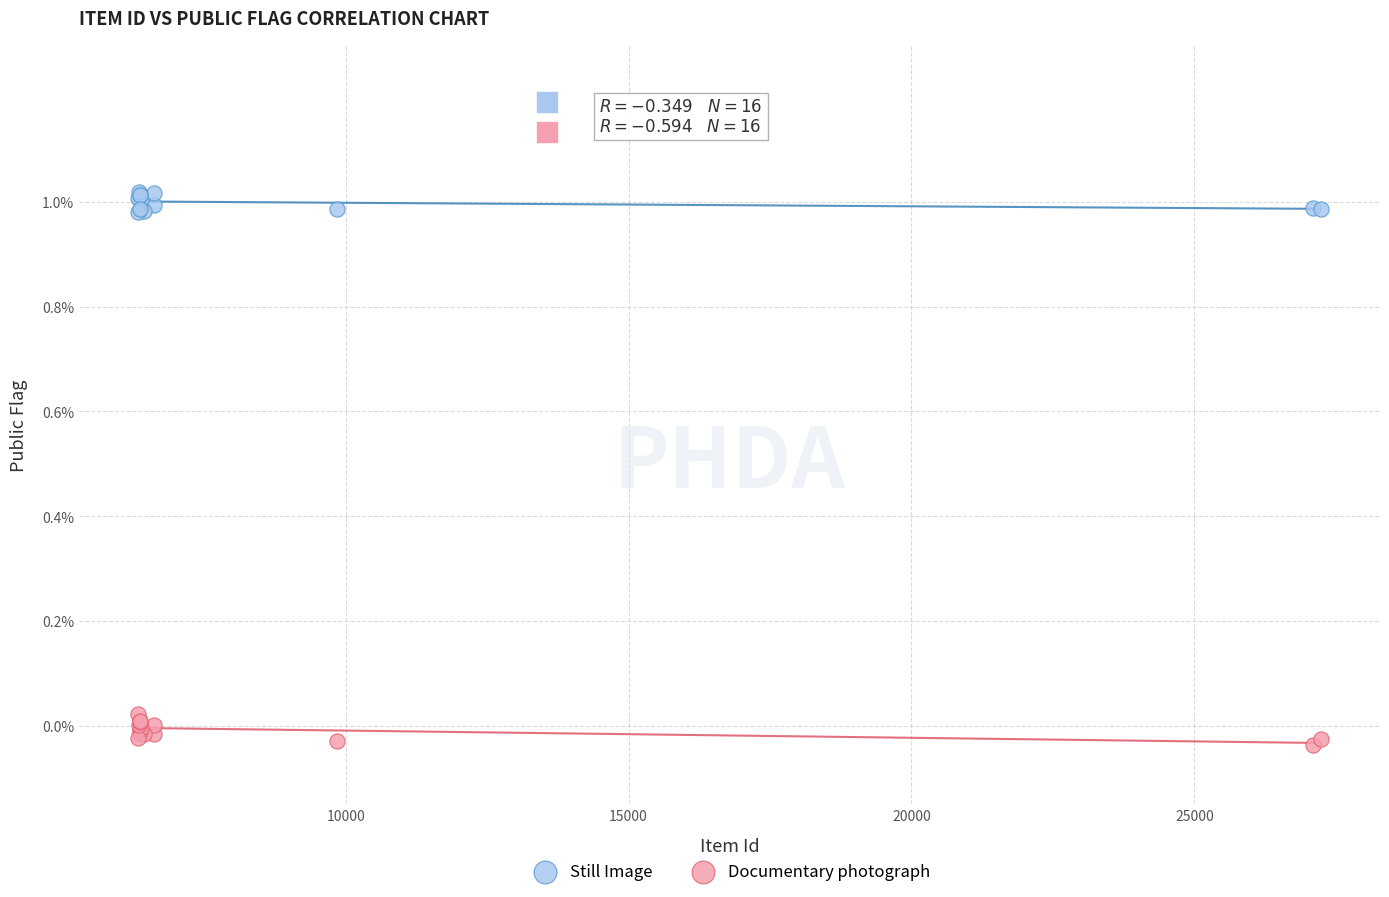

Which series contains the highest Y value?

Still Image